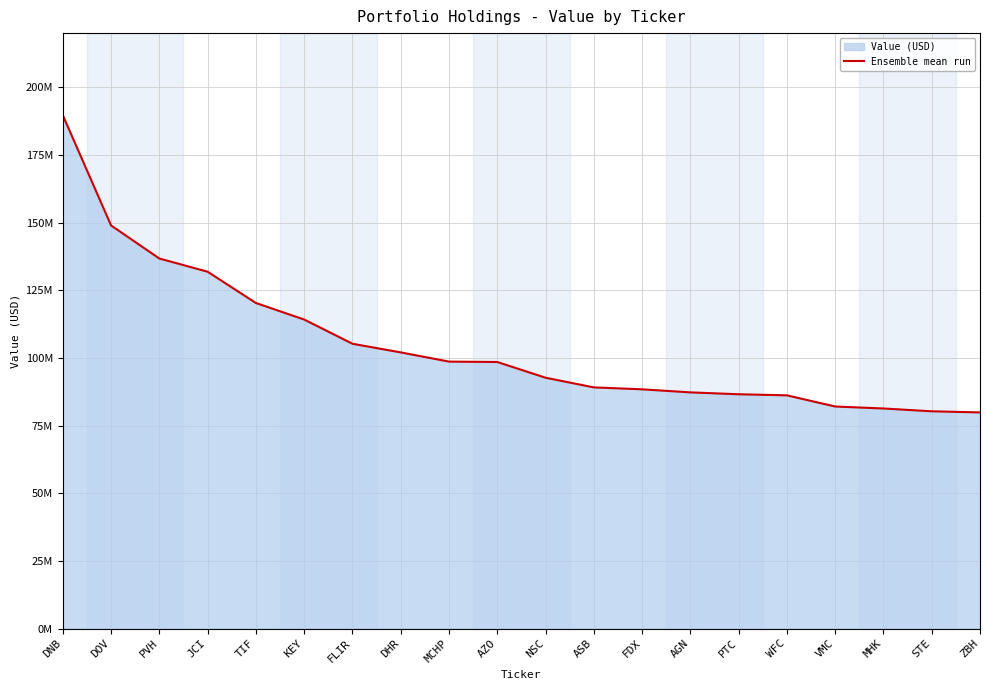

What position from the left is TIF?

5